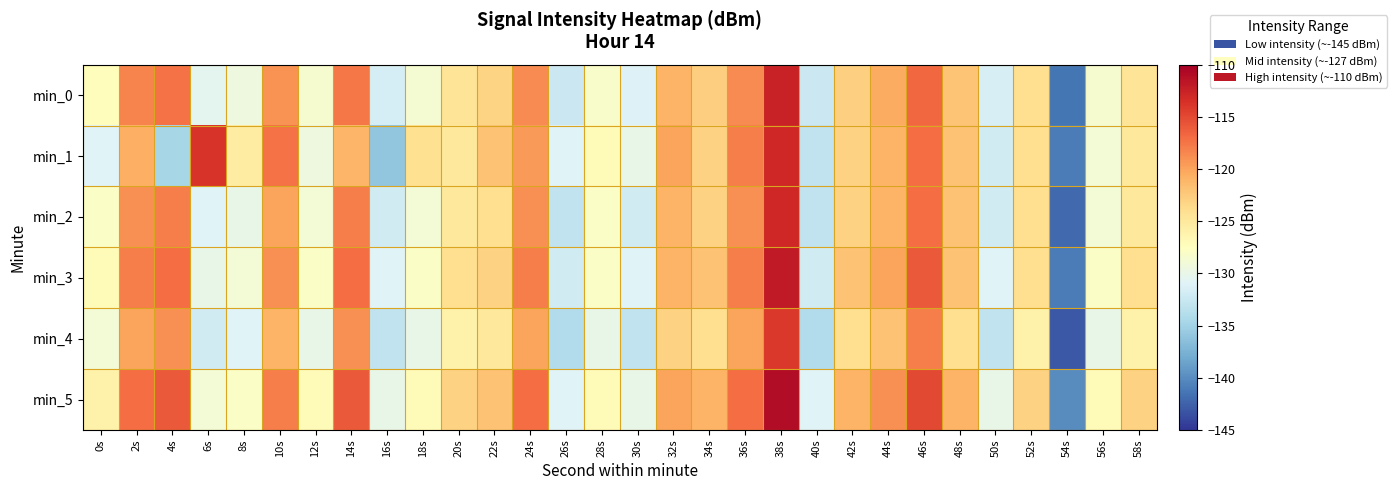

List the series in order of their peak value, lowest first.

min_4, min_1, min_2, min_0, min_3, min_5